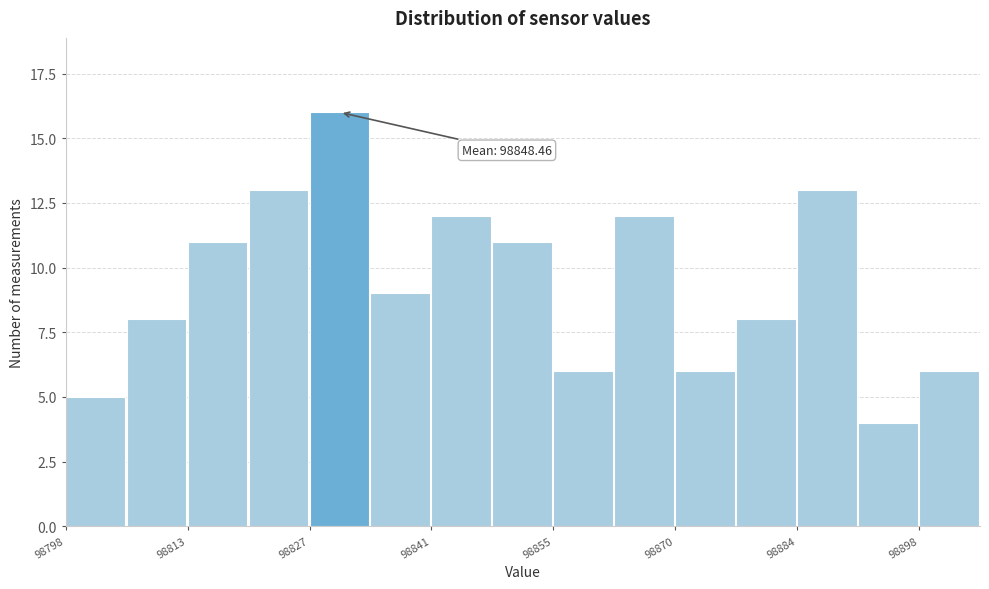

Read against the x-axis, roughly where is the centre of the tallest bar?

98830